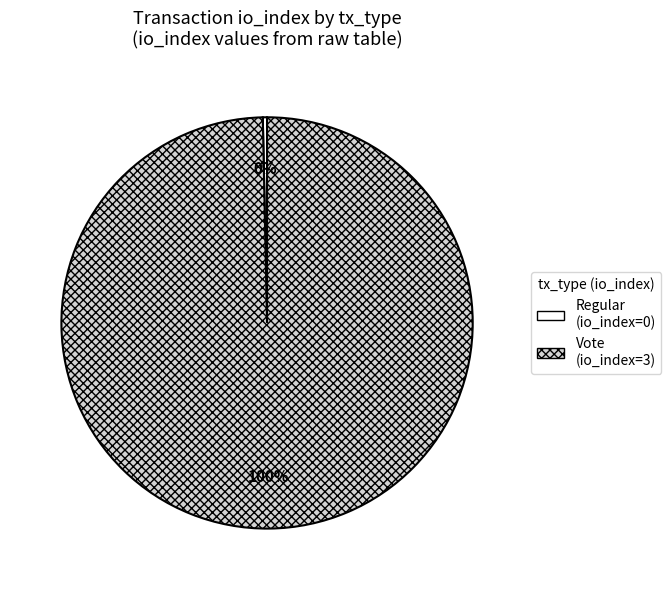

Does Regular (io_index=0) account for over 50% of the chart?

No